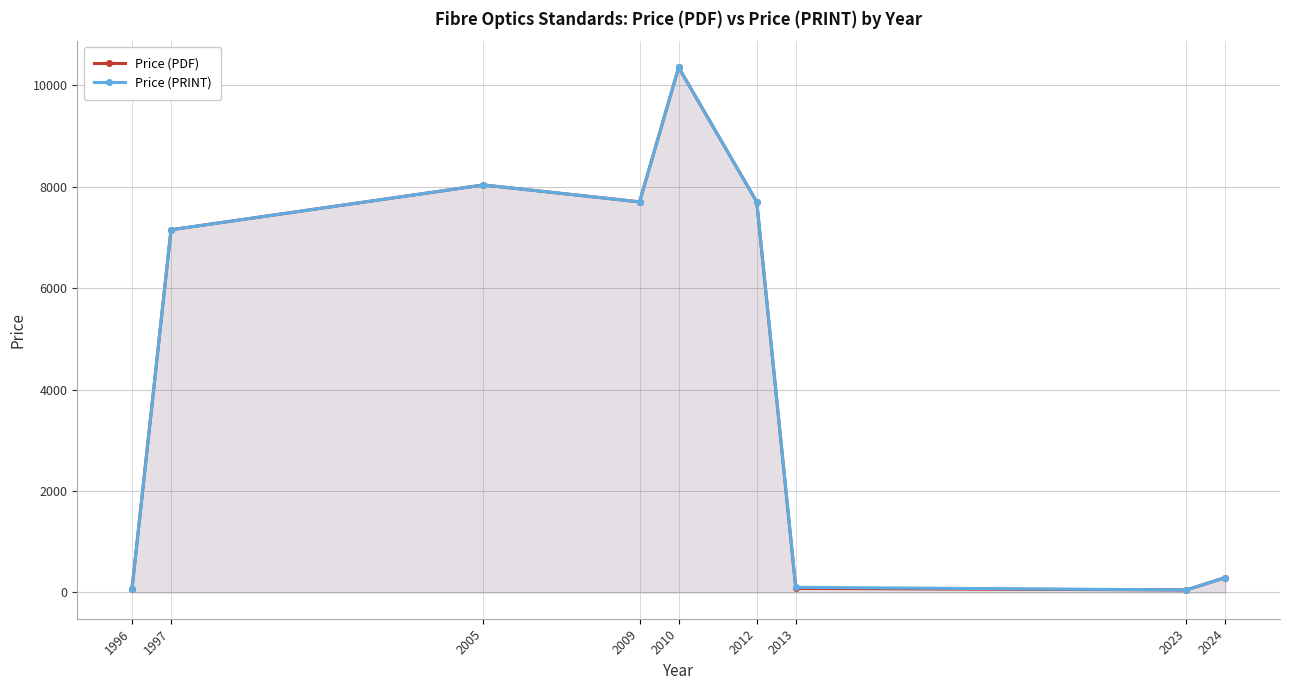

What is the lowest value of the Price (PDF) series?

50.0